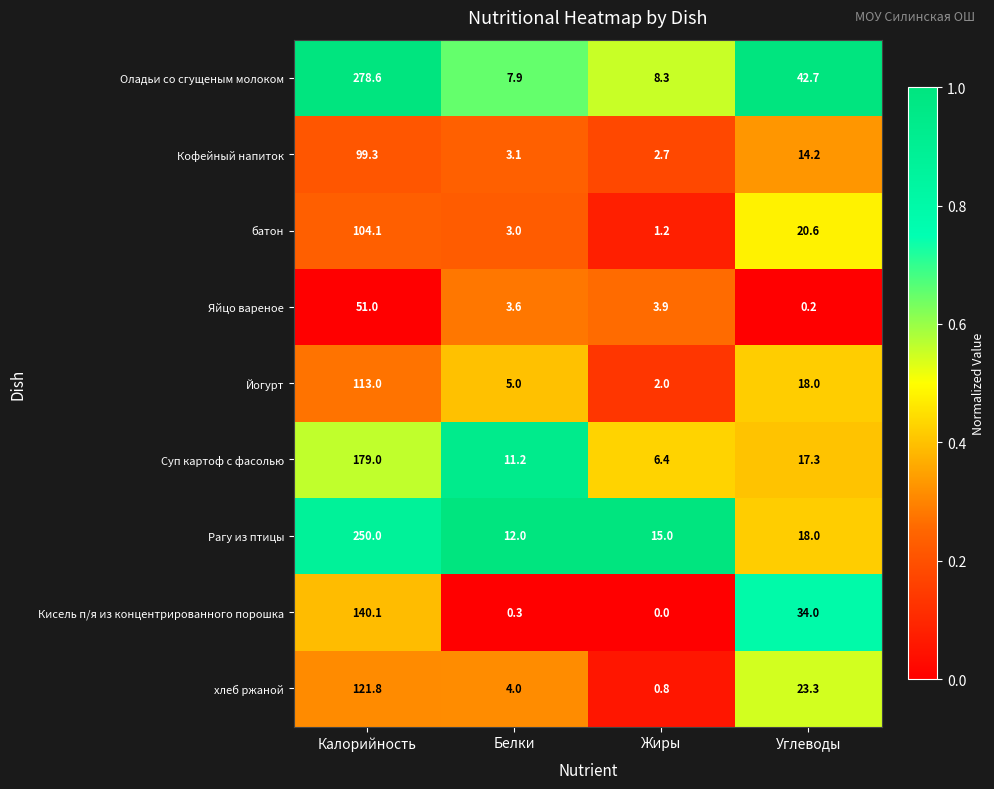

True or false: Оладьи со сгущеным молоком has a value of 477.1 at Калорийность.

False